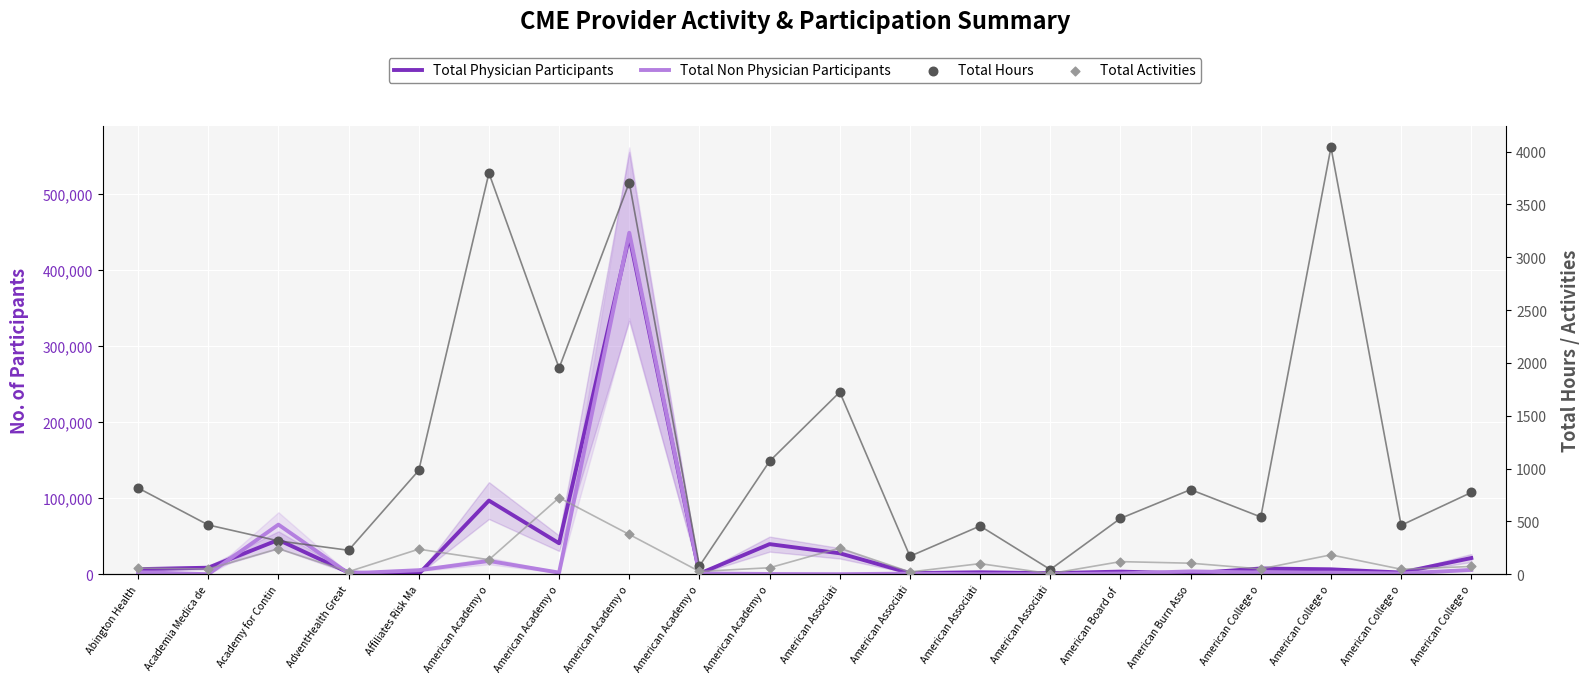

Which series has the widest spread of Y values?

Total Non Physician Participants